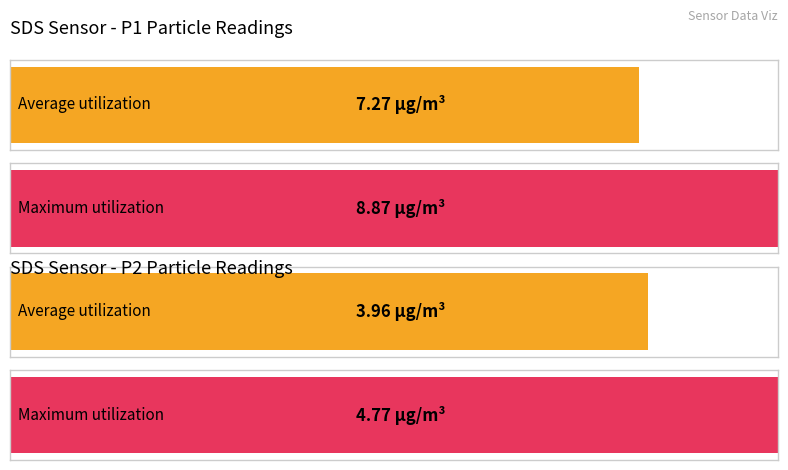

Does the chart contain any negative values?

No